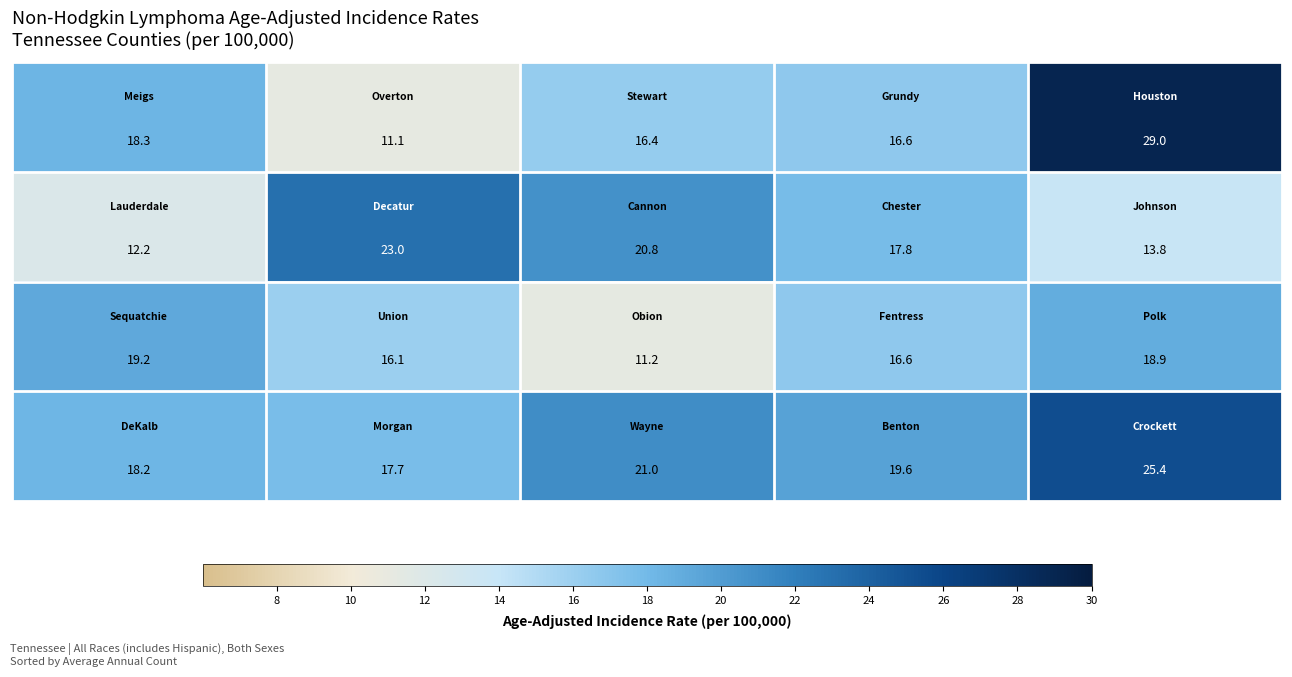

What is the maximum value shown in the chart?

29.0